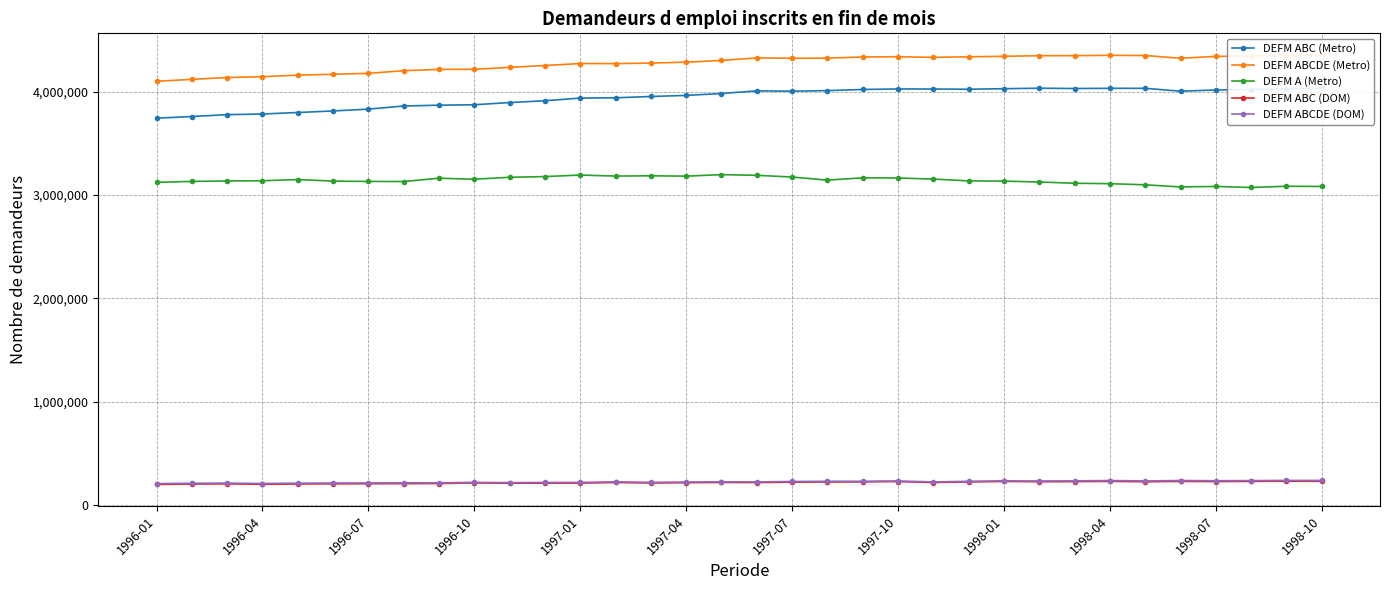

How many data points does each series have?

34